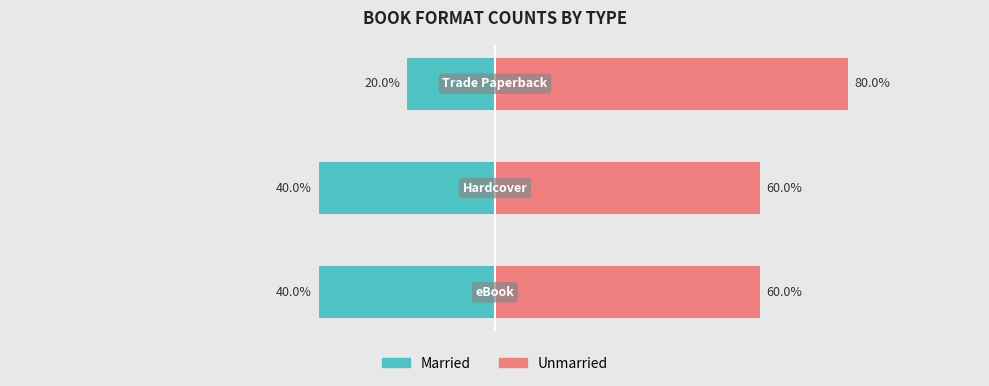

Which series has the widest spread of values?

Married